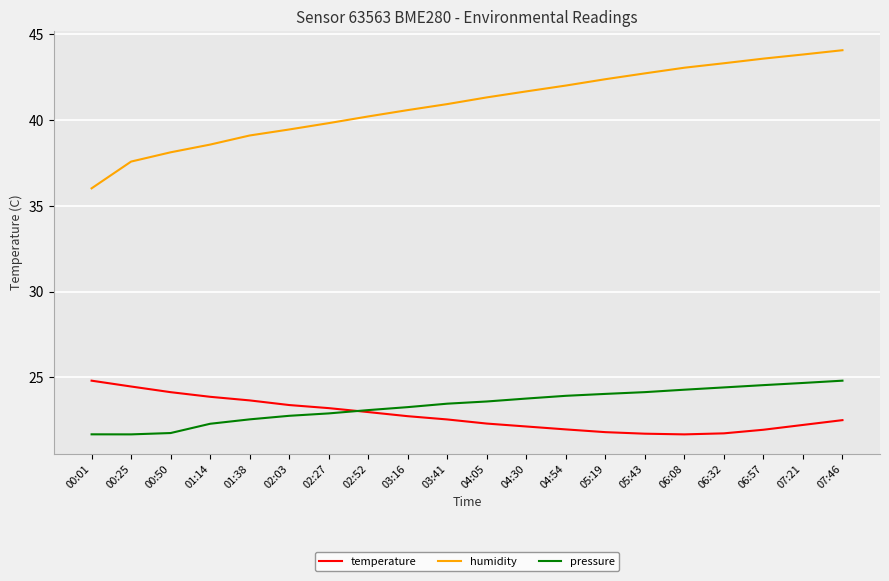

Is it true that temperature equals 8.0 at 07:46?

False